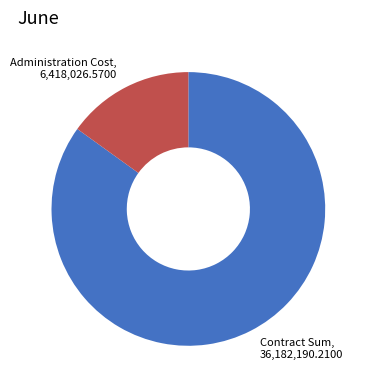

Approximately how many times larger is the value at Contract Sum compared to Administration Cost?

5.6